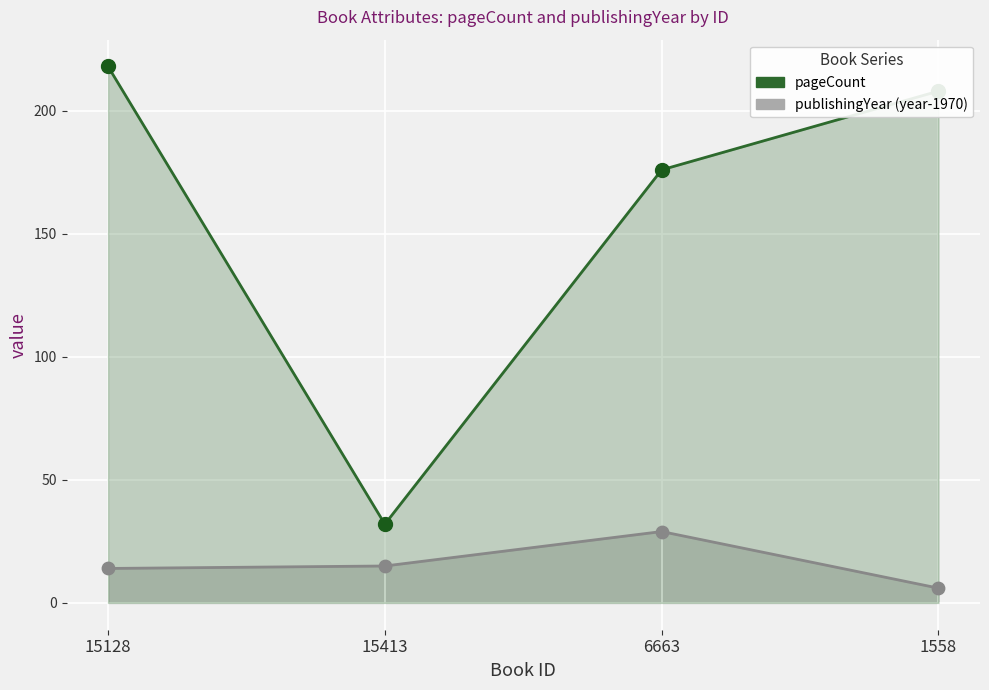

What are all the series names shown in the legend?

pageCount, publishingYear